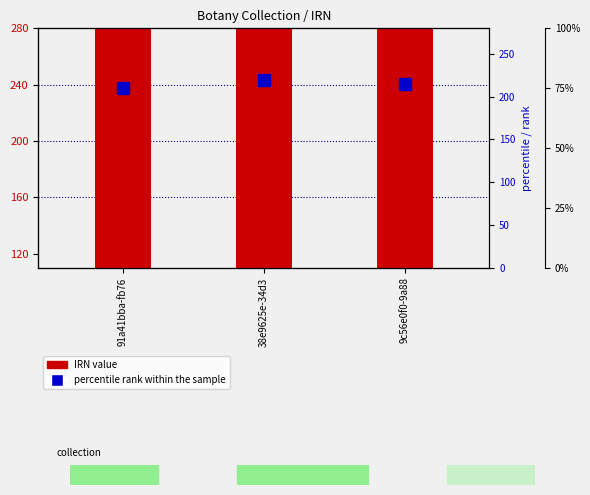

Reading left to right, transcribe all the data shown in this chart.

IRN (scaled): 91a41bba-fb76=9209.5	38e9625e-34d3=17040.8	9c56e0f0-9a88=17038.1
percentile rank within the sample: 91a41bba-fb76=210.0	38e9625e-34d3=220.0	9c56e0f0-9a88=215.0